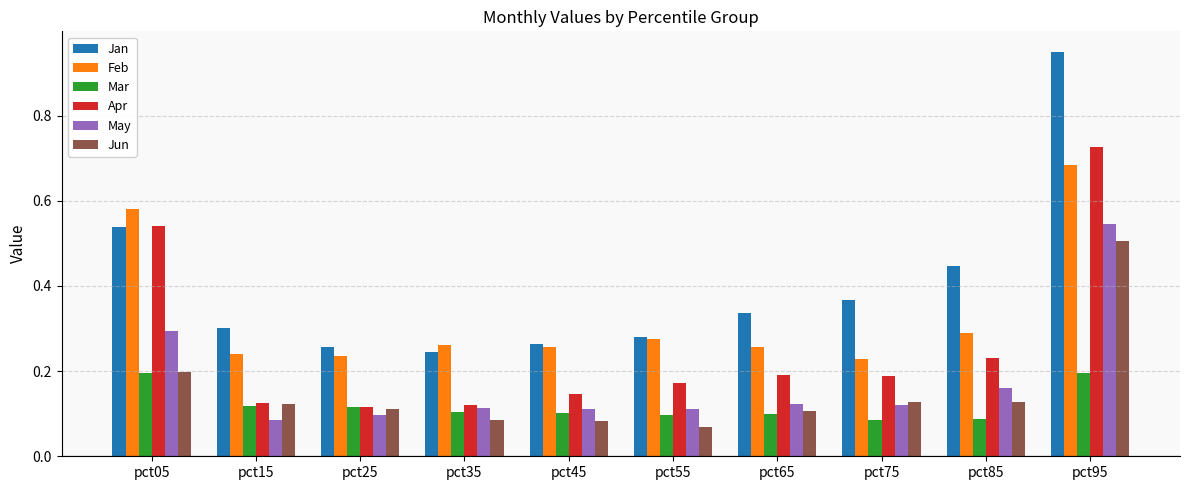

List the series in order of their peak value, lowest first.

Mar, Jun, May, Feb, Apr, Jan